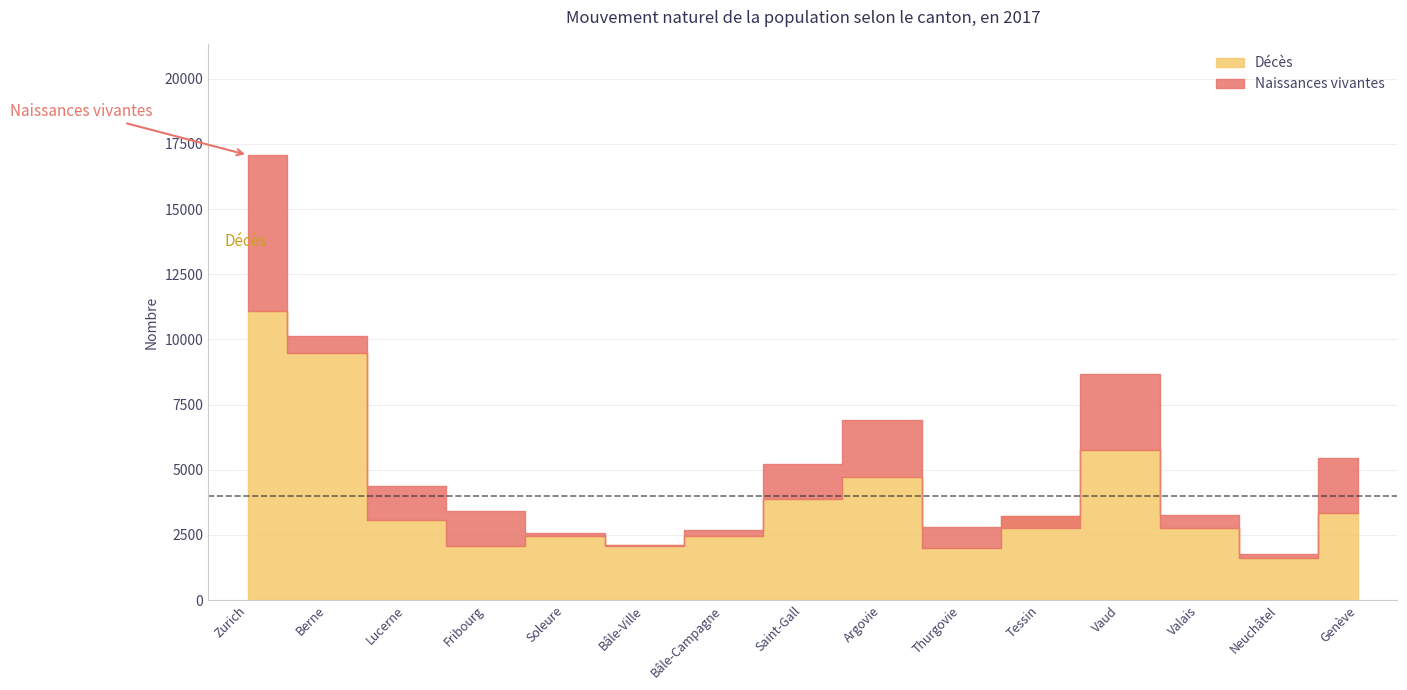

How many categories are shown in the chart?

15